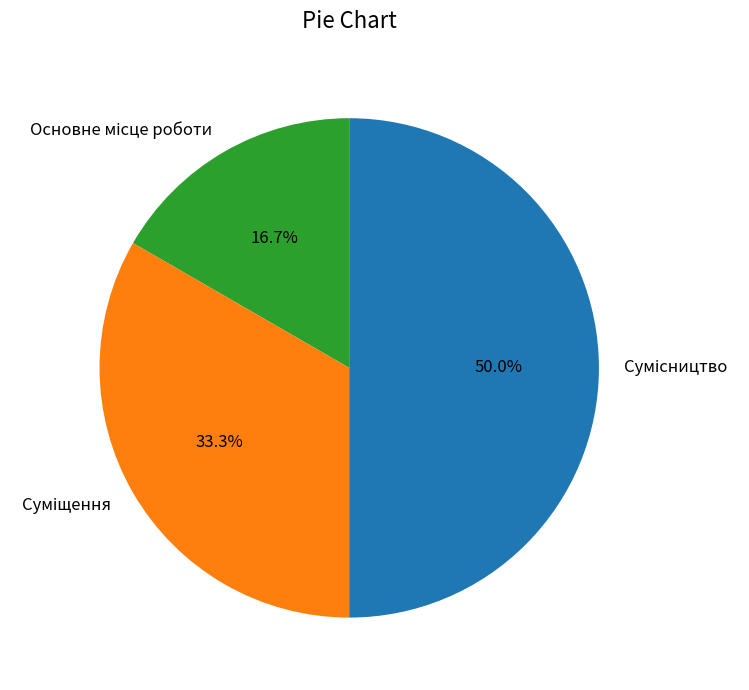

How many slices are in this pie chart?

3